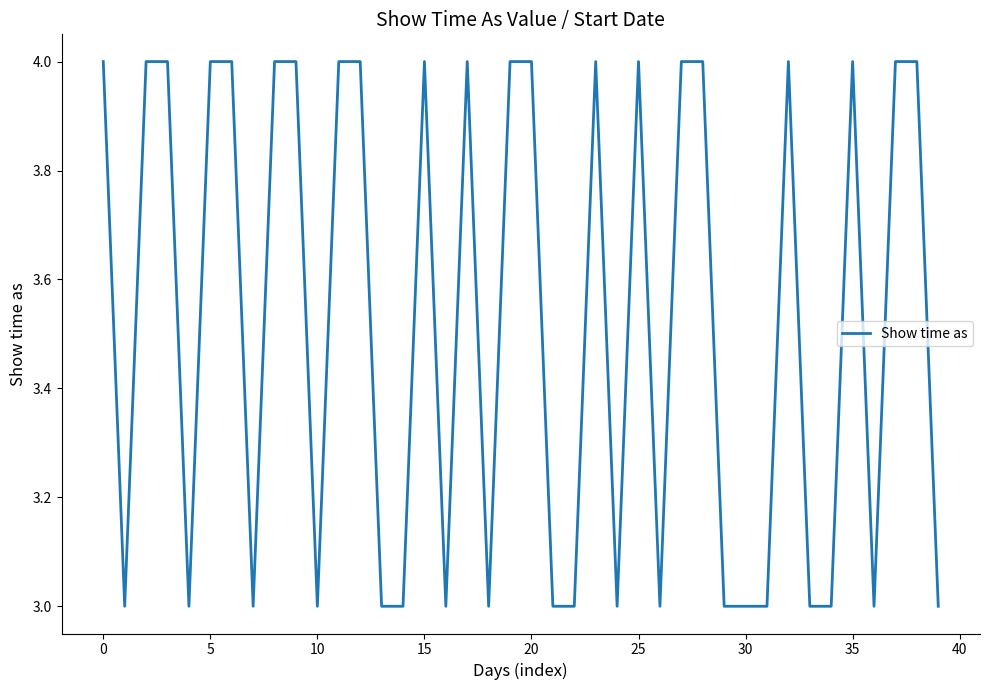

What is the minimum value shown in the chart?

3